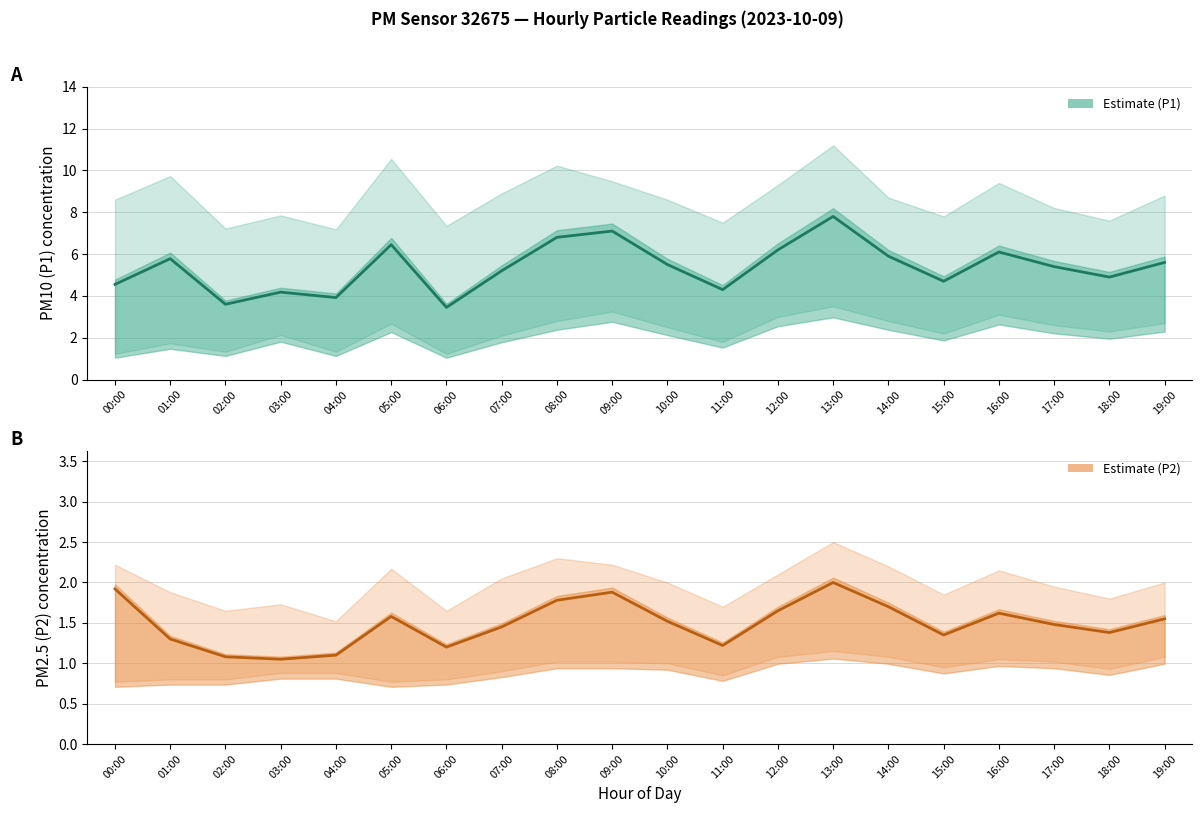

What are all the series names shown in the legend?

Estimate (P1), Estimate (P2)